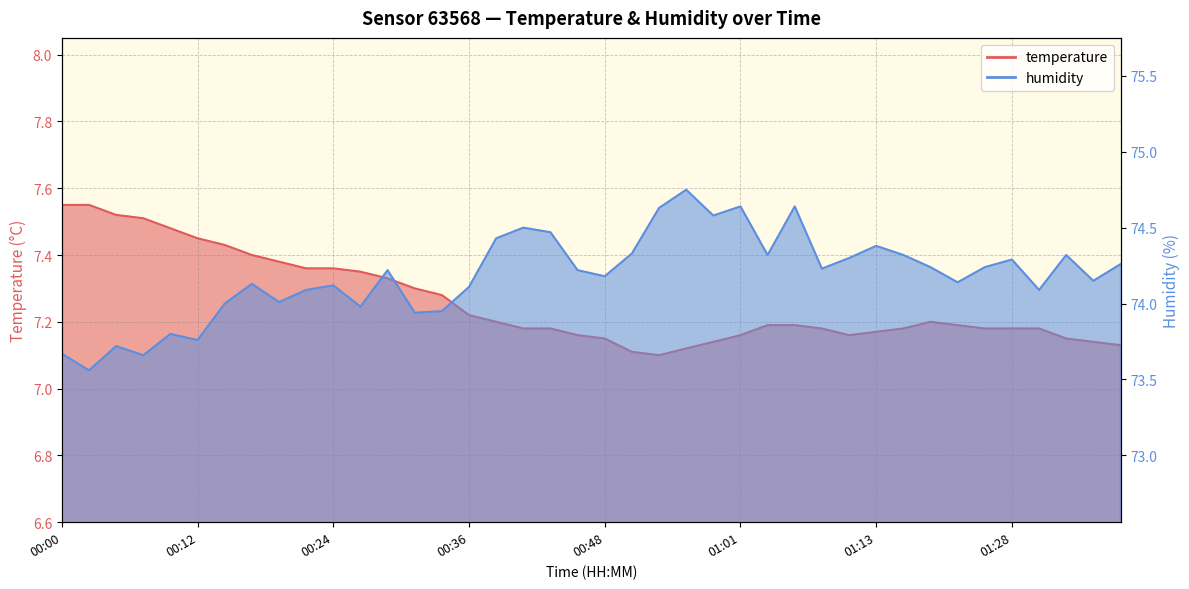

What is the label of the 26th point from the left?

01:01